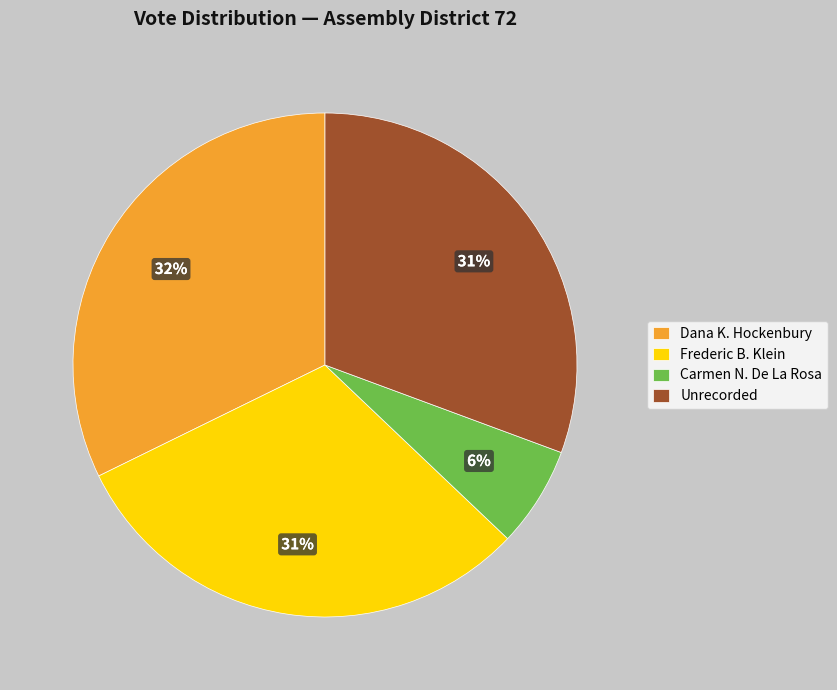

Is it true that Frederic B. Klein is 31% of the pie?

True